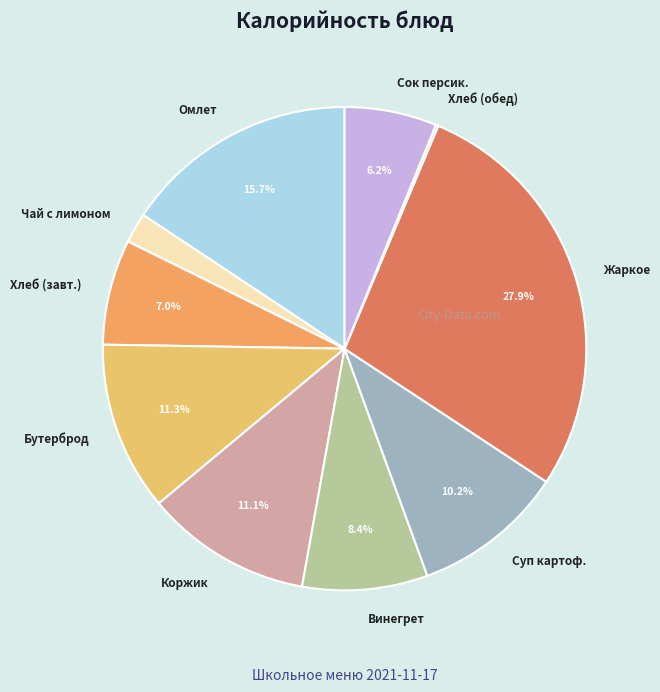

Between Омлет and Коржик, which is larger?

Омлет